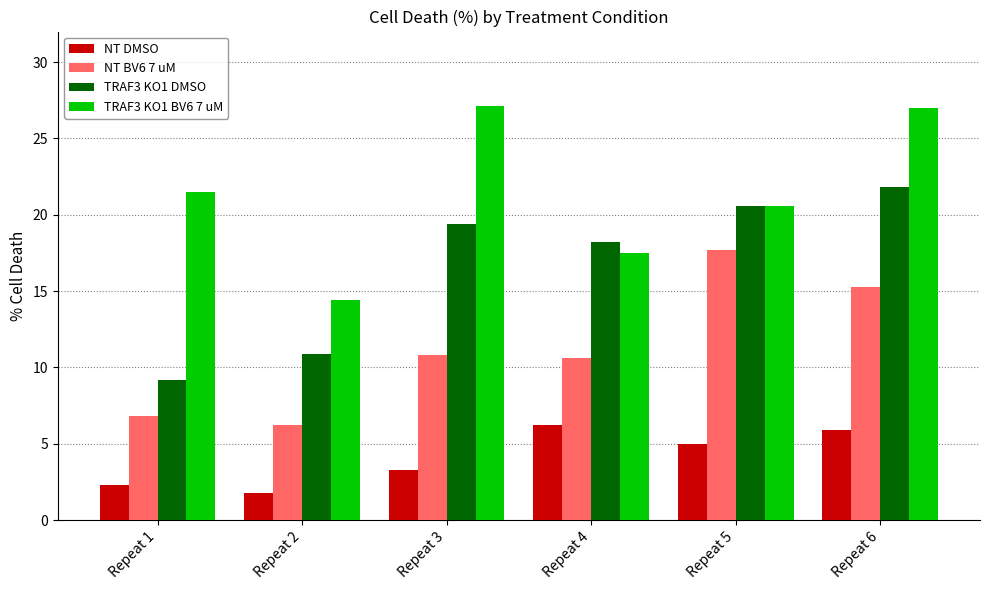

What is the difference between the maximum and minimum values in the TRAF3 KO1 DMSO series?

12.6